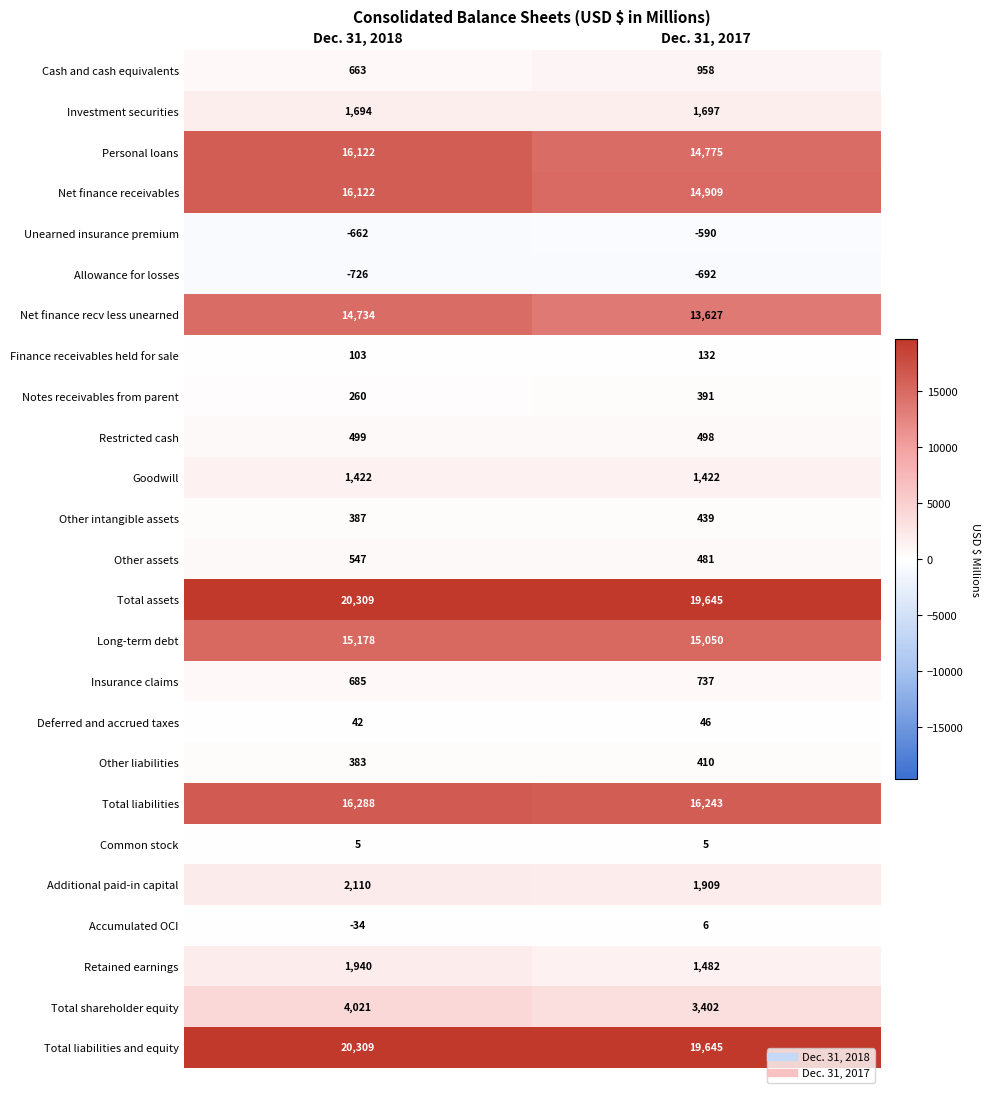

Is it true that Total liabilities equals 24418 at Dec. 31, 2018?

False